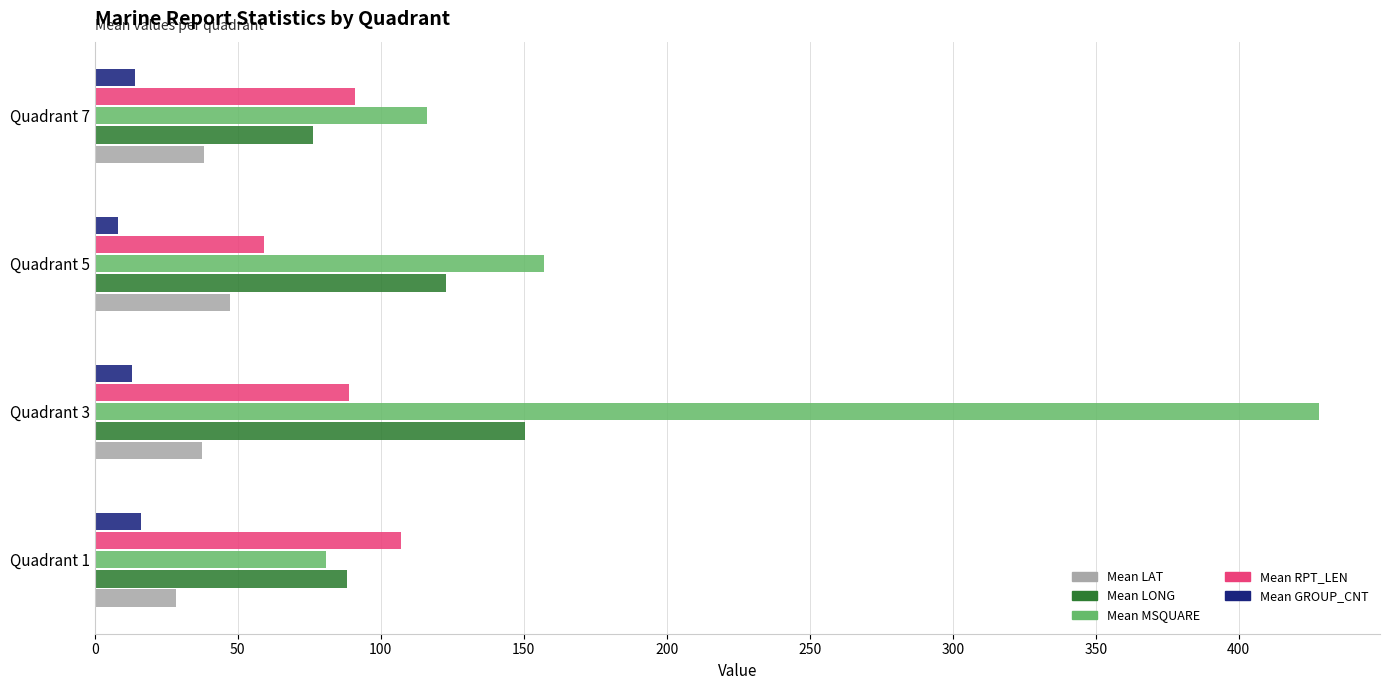

What is the average value of the Mean GROUP_CNT series?

12.8